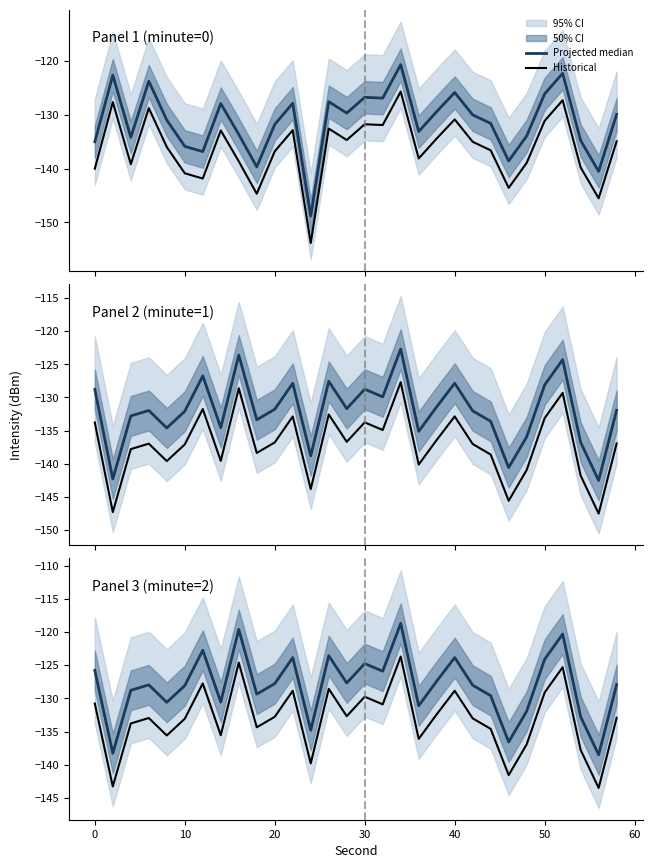

Rank the series by their average value, from highest to lowest.

Projected median, Historical